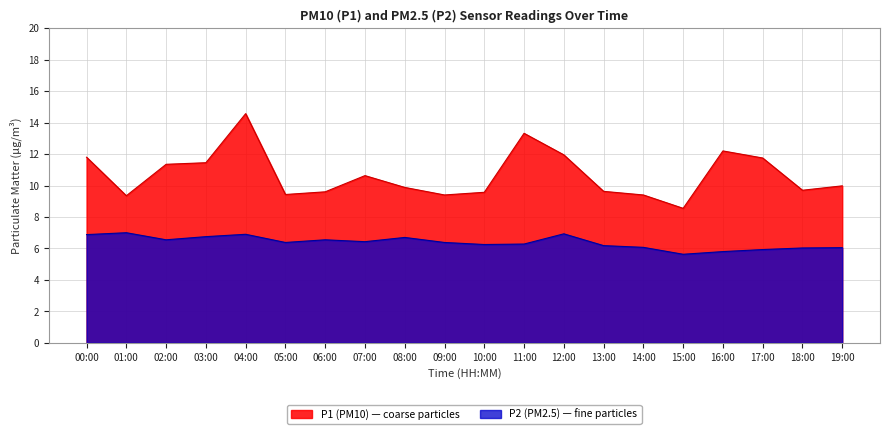

What are all the series names shown in the legend?

P1, P2